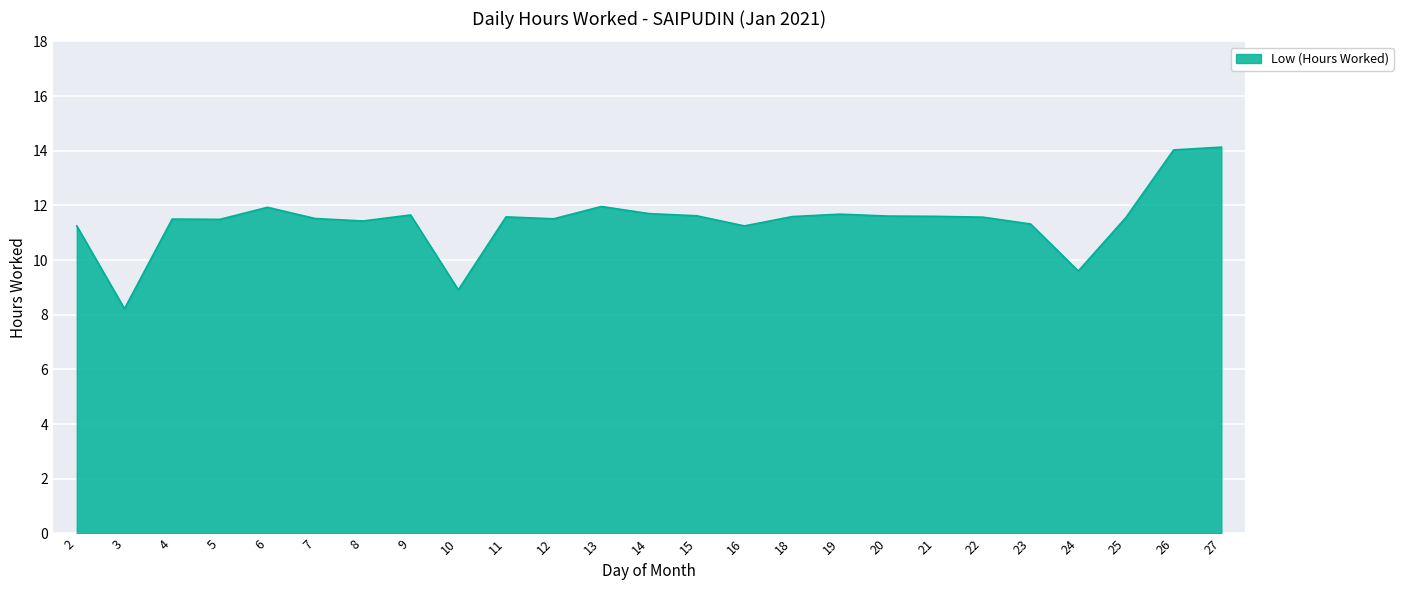

What value does the data have at 22?

11.6